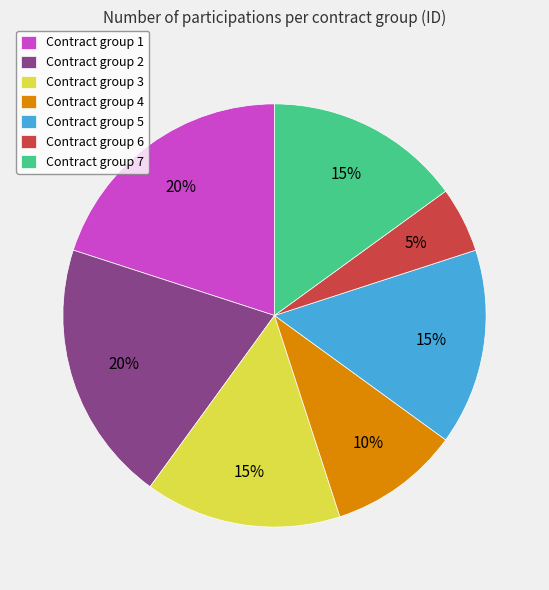

The Contract group 7 slice represents 15% of the pie. True or false?

True